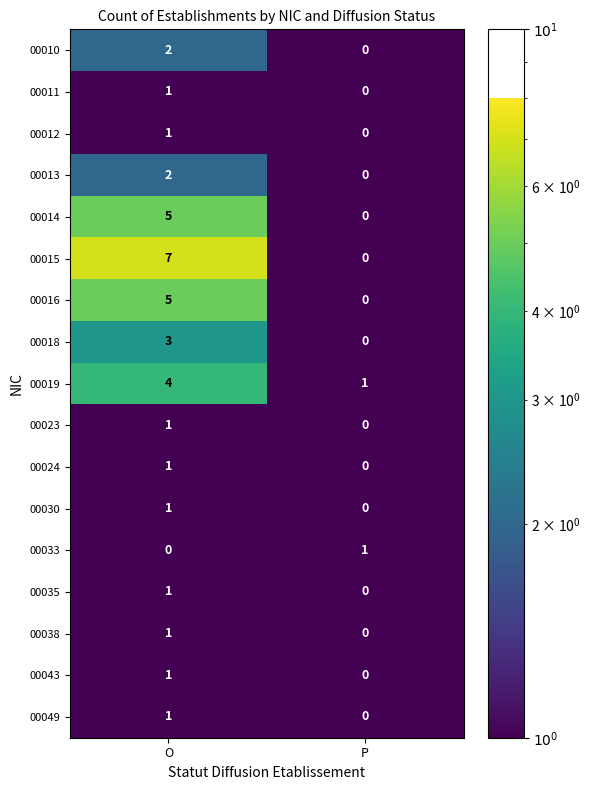

Which series has the largest total across all categories?

00015